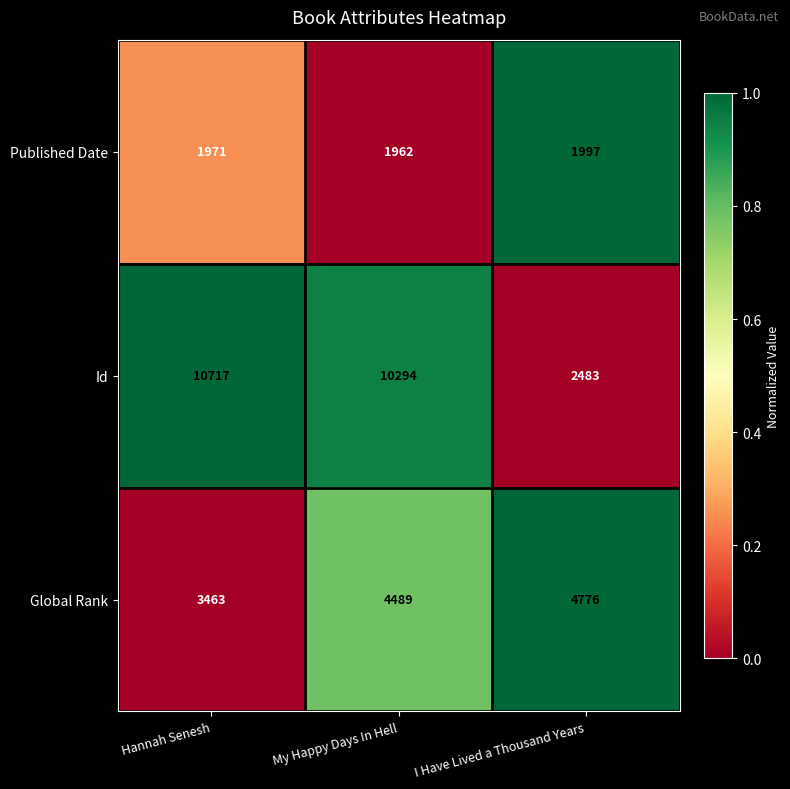

What is the sum of all Id values?

23494